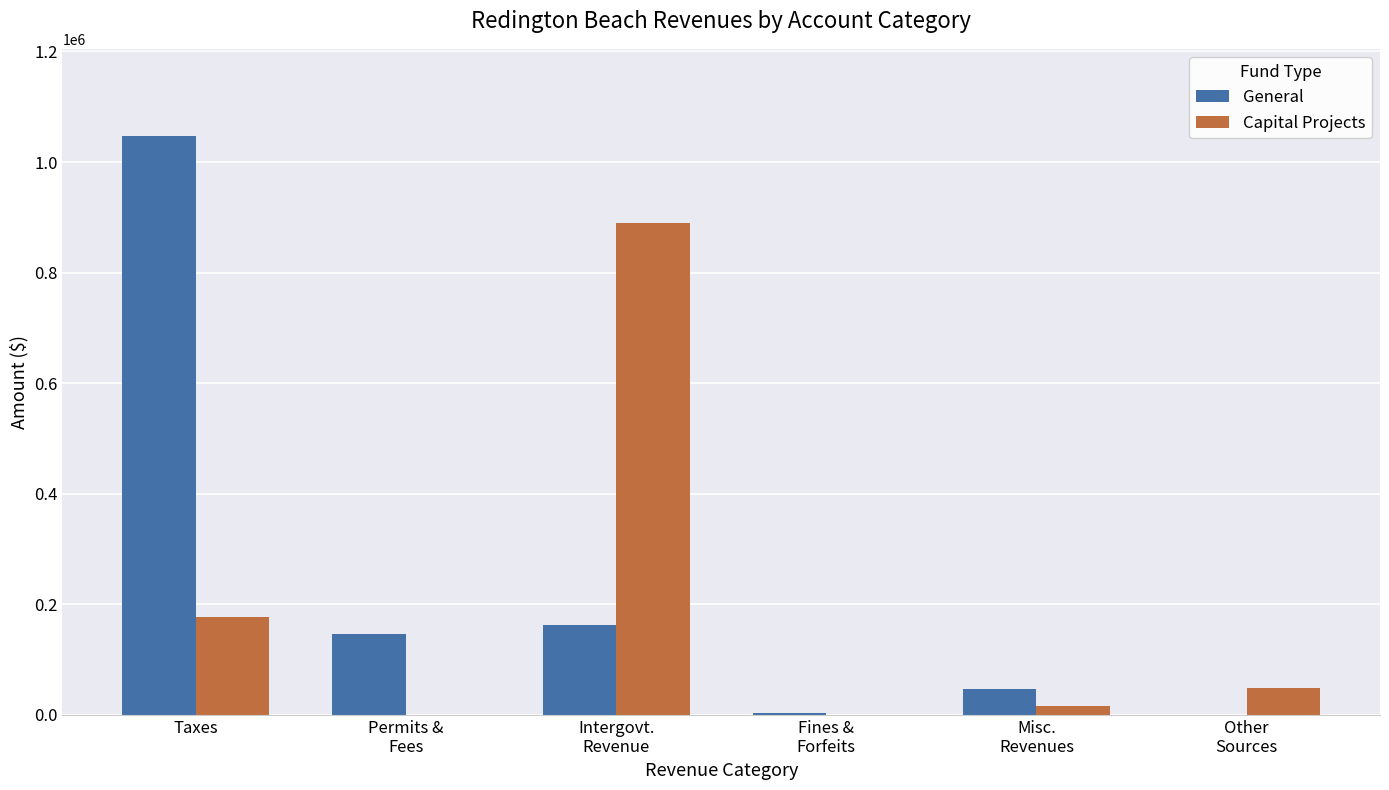

Does the chart contain stacked bars?

No